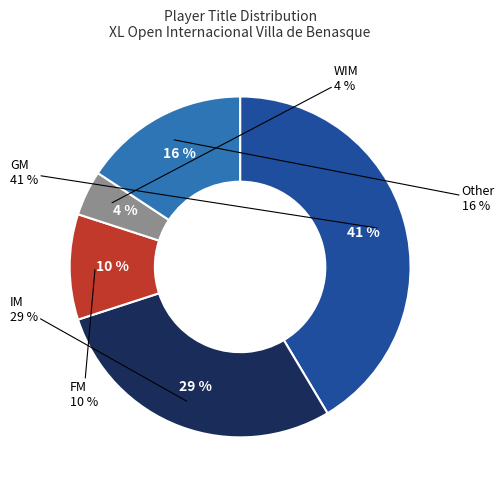

True or false: Other accounts for 1% of the total.

False